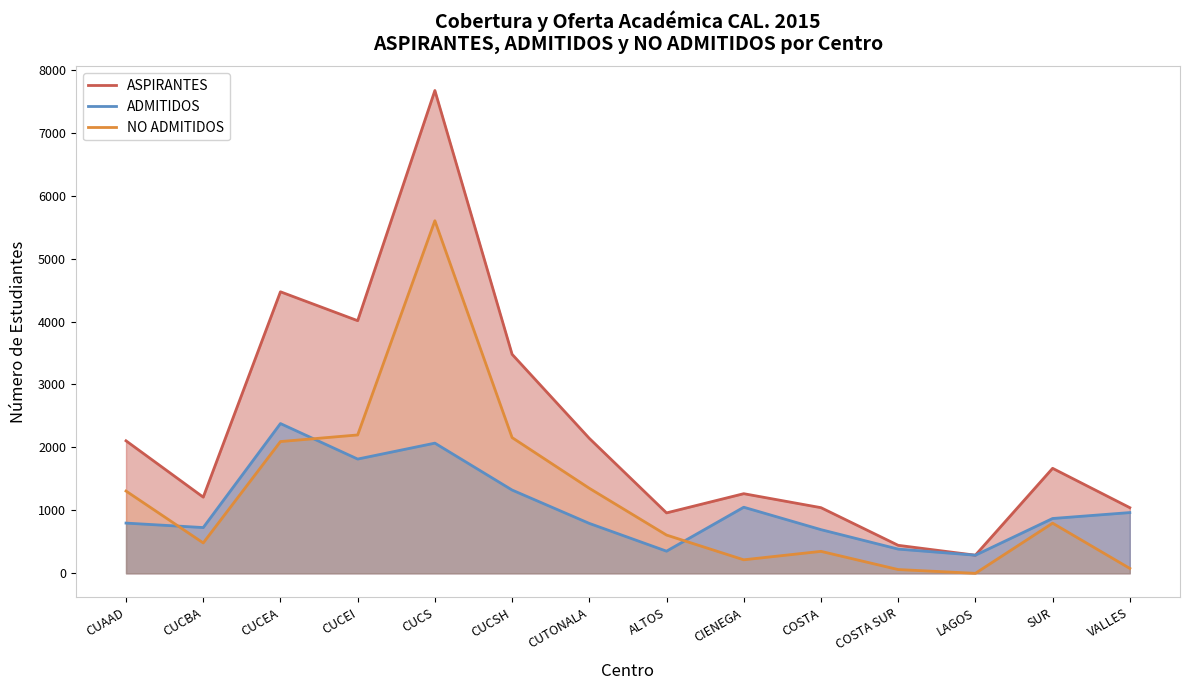

Rank the series by their maximum value, from highest to lowest.

ASPIRANTES, NO ADMITIDOS, ADMITIDOS